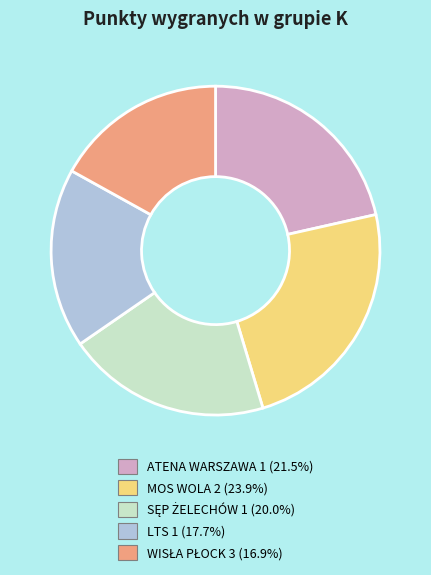

What is the ratio of the value at MOS WOLA 2 (23.9%) to the value at LTS 1 (17.7%)?

1.4